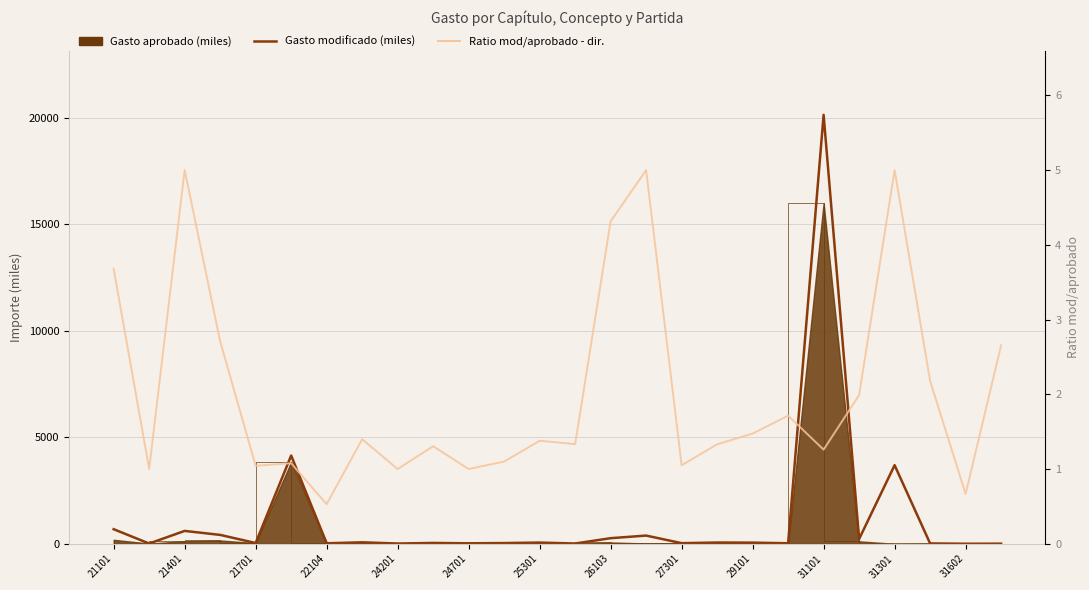

True or false: Gasto modificado (miles) and Ratio mod/aprobado - dir. intersect in this chart.

False